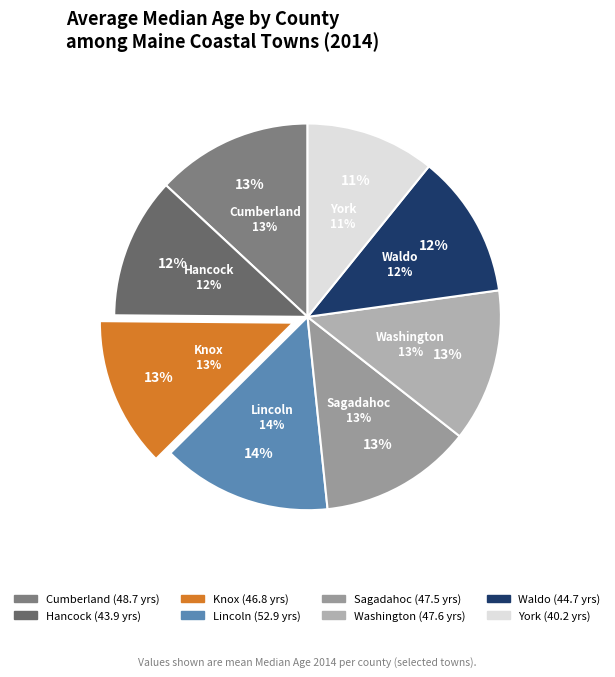

Which slice is the largest?

Lincoln